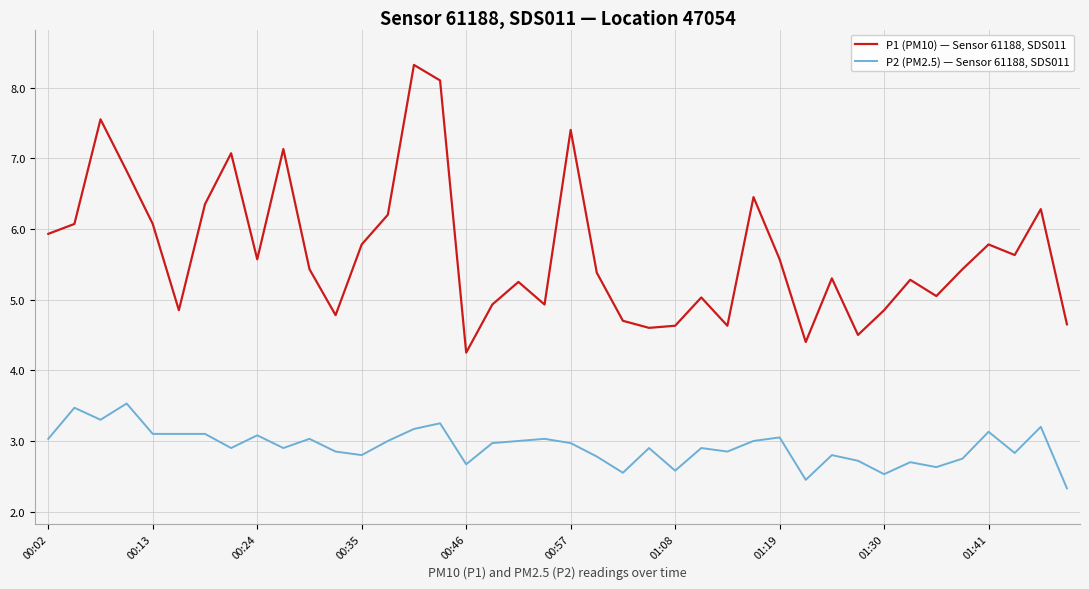

True or false: P2 (PM2.5) — Sensor 61188, SDS011 has more than 2 interior local peaks.

True